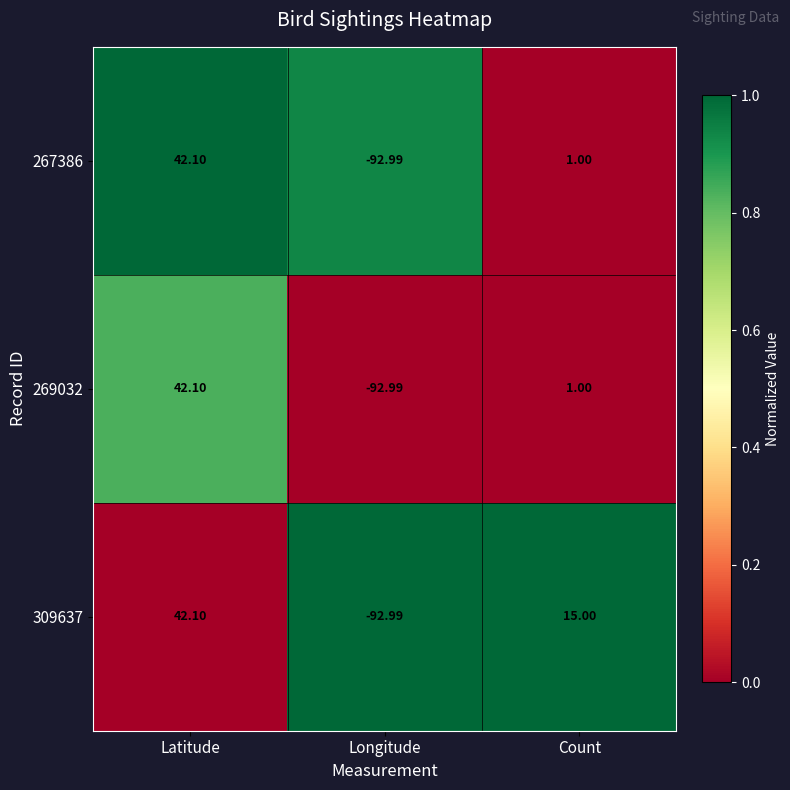

How many positive values does the 267386 series have?

2